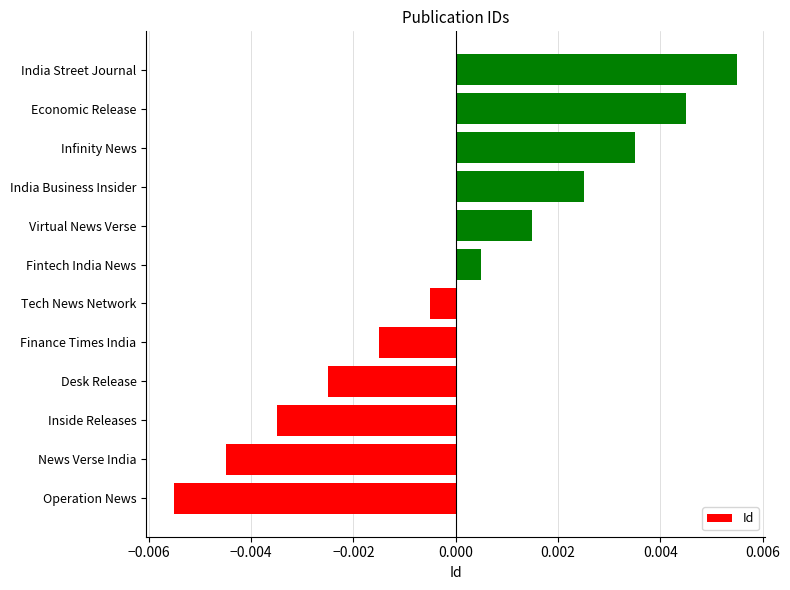

Rank the categories by value from highest to lowest.

India Street Journal, Economic Release, Infinity News, India Business Insider, Virtual News Verse, Fintech India News, Tech News Network, Finance Times India, Desk Release, Inside Releases, News Verse India, Operation News